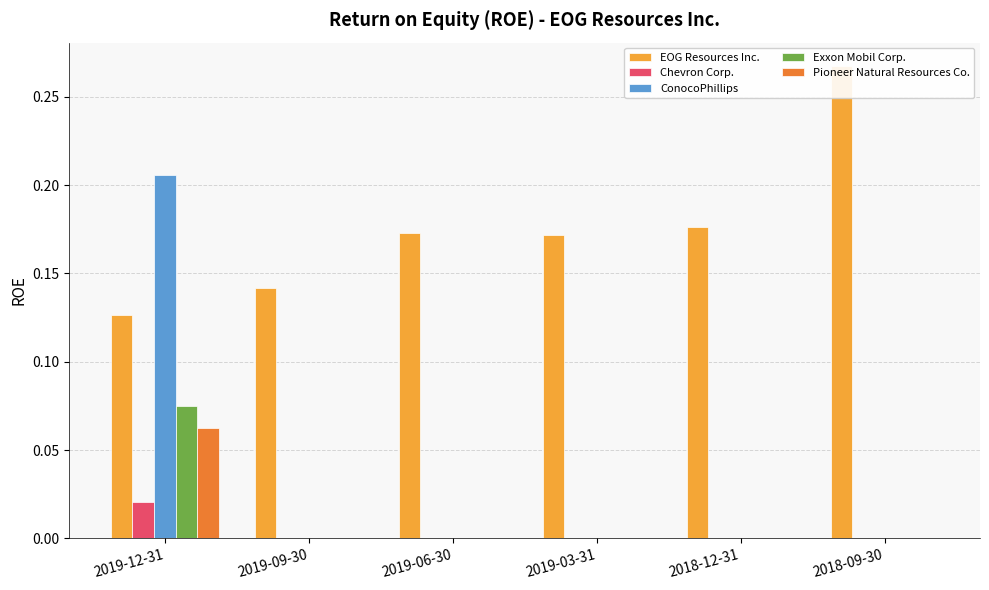

True or false: ConocoPhillips has a value of -0.1 at 2019-09-30.

False